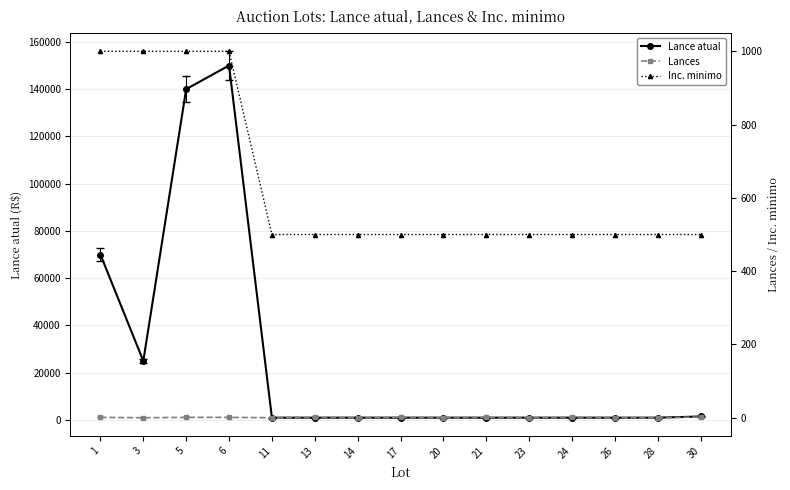

Reading right to left, list all the values displayed in this chart.

Lance atual: 30=1500	28=1000	26=1000	24=1000	23=1000	21=1000	20=1000	17=1000	14=1000	13=1000	11=1000	6=150000	5=140000	3=25000	1=70000
Lances: 30=2	28=0	26=0	24=1	23=0	21=1	20=0	17=1	14=0	13=1	11=0	6=1	5=1	3=0	1=1
Inc. minimo: 30=500	28=500	26=500	24=500	23=500	21=500	20=500	17=500	14=500	13=500	11=500	6=1000	5=1000	3=1000	1=1000